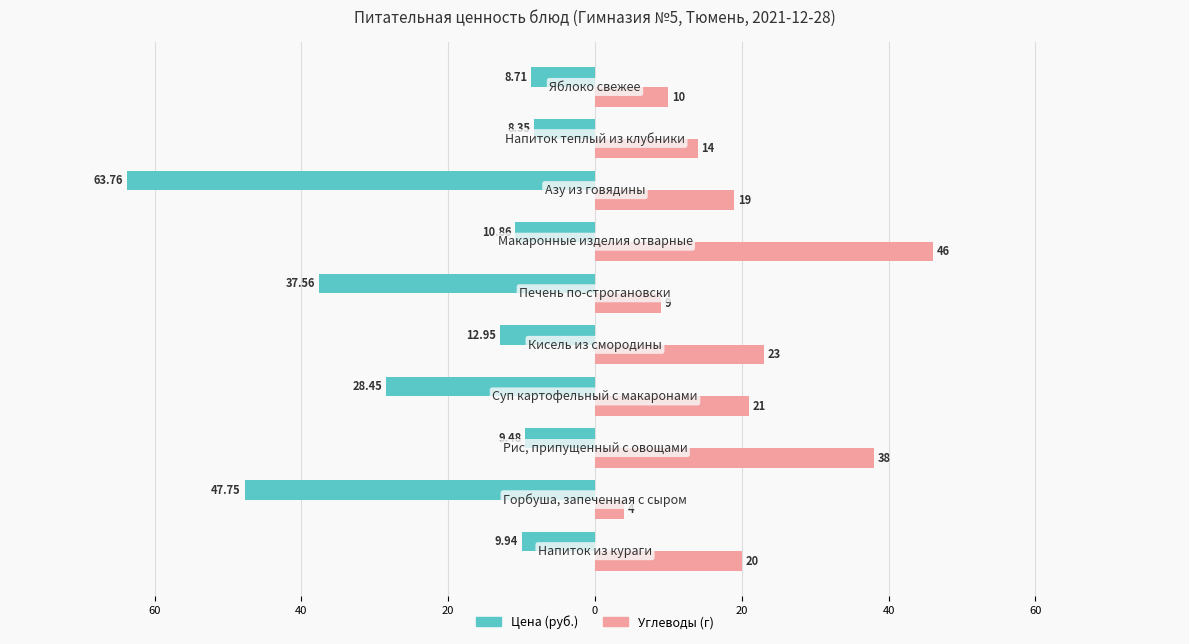

What are all the series names shown in the legend?

Цена (руб.), Углеводы (г)